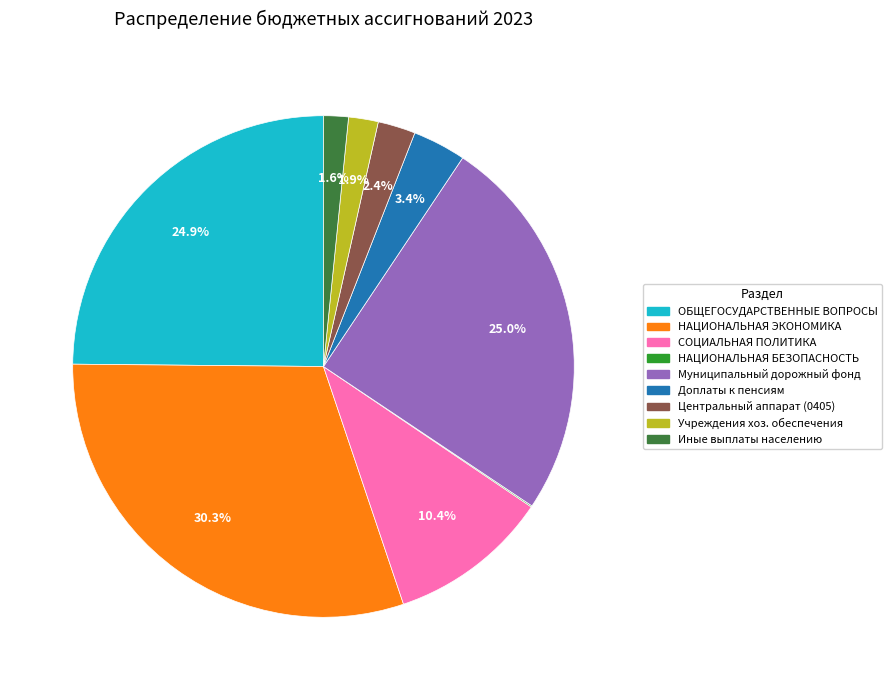

To the nearest percent, what is the average slice percentage?

11%